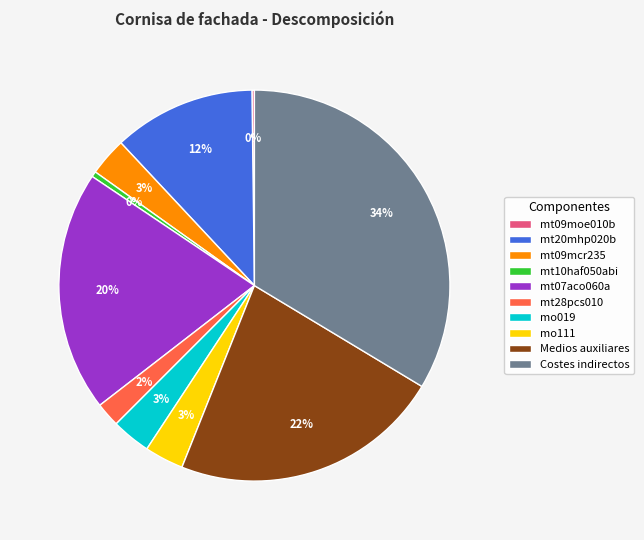

Does any single category account for the majority?

No